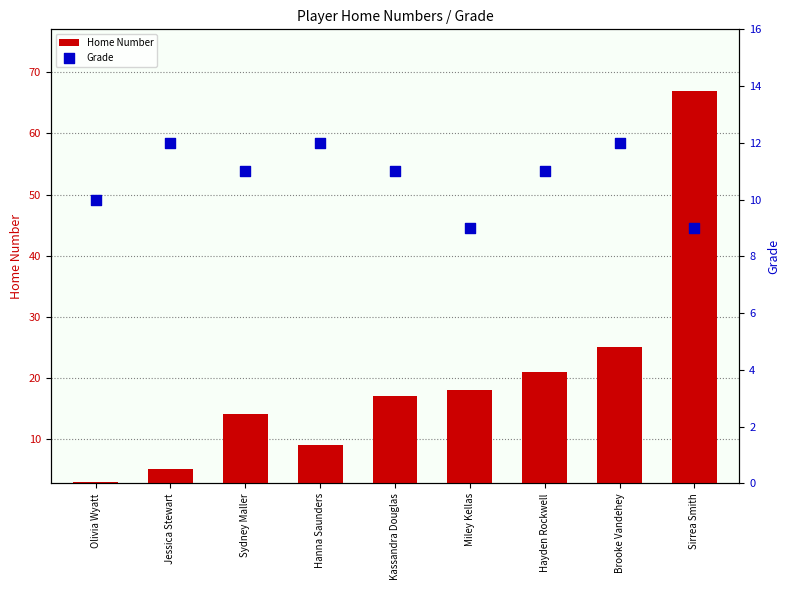

At how many categories does at least one series exceed 23?

2